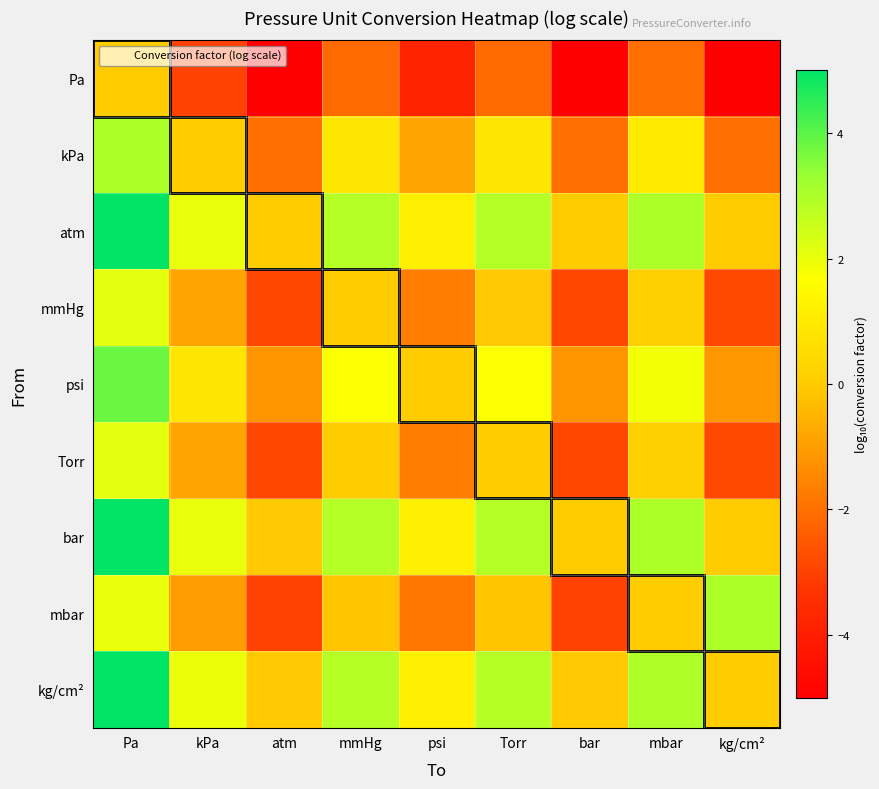

Reading left to right, transcribe all the data shown in this chart.

Pa: Pa=0.0	kPa=-3.0	atm=-5.0	mmHg=-2.1	psi=-3.8	Torr=-2.1	bar=-5.0	mbar=-2.0	kg/cm²=-5.0
kPa: Pa=3.0	kPa=0.0	atm=-2.0	mmHg=0.9	psi=-0.8	Torr=0.9	bar=-2.0	mbar=1.0	kg/cm²=-2.0
atm: Pa=5.0	kPa=2.0	atm=0.0	mmHg=2.9	psi=1.2	Torr=2.9	bar=0.0	mbar=3.0	kg/cm²=0.0
mmHg: Pa=2.1	kPa=-0.9	atm=-2.9	mmHg=0.0	psi=-1.7	Torr=-0.0	bar=-2.9	mbar=0.1	kg/cm²=-2.9
psi: Pa=3.8	kPa=0.8	atm=-1.2	mmHg=1.7	psi=0.0	Torr=1.7	bar=-1.2	mbar=1.8	kg/cm²=-1.2
Torr: Pa=2.1	kPa=-0.9	atm=-2.9	mmHg=0.0	psi=-1.7	Torr=0.0	bar=-2.9	mbar=0.1	kg/cm²=-2.9
bar: Pa=5.0	kPa=2.0	atm=-0.0	mmHg=2.9	psi=1.2	Torr=2.9	bar=0.0	mbar=3.0	kg/cm²=0.0
mbar: Pa=2.0	kPa=-1.0	atm=-3.0	mmHg=-0.1	psi=-1.8	Torr=-0.1	bar=-3.0	mbar=0.0	kg/cm²=3.0
kg/cm²: Pa=5.0	kPa=2.0	atm=-0.0	mmHg=2.9	psi=1.2	Torr=2.9	bar=-0.0	mbar=3.0	kg/cm²=0.0